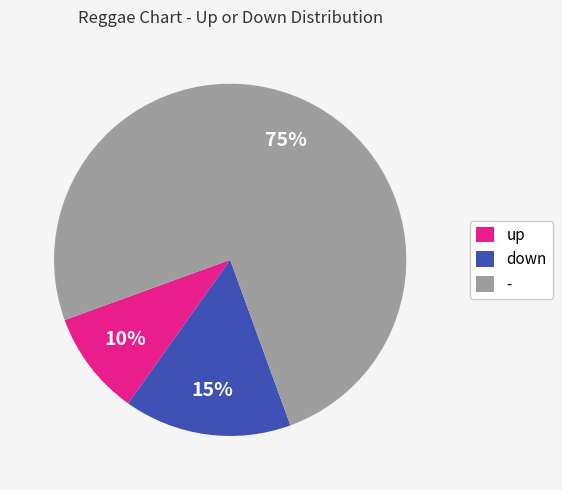

Which slice represents more than half of the pie?

-